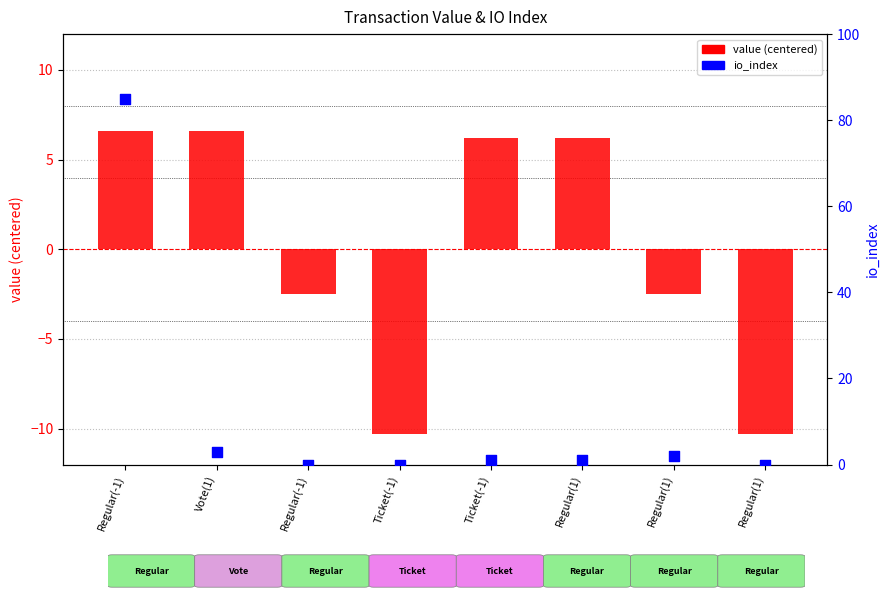

Which series has the largest total across all categories?

io_index